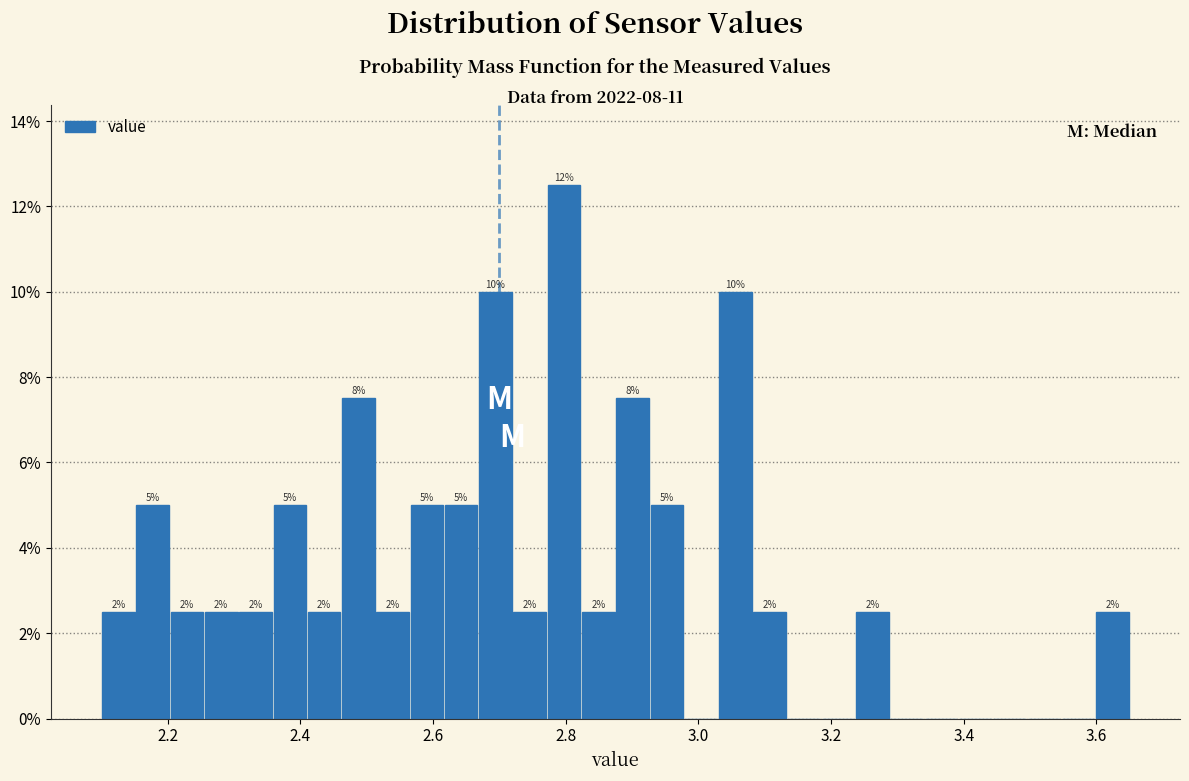

Around what value on the x-axis is the tallest bar? Give the approximate position of its centre, as read against the axis.

2.80